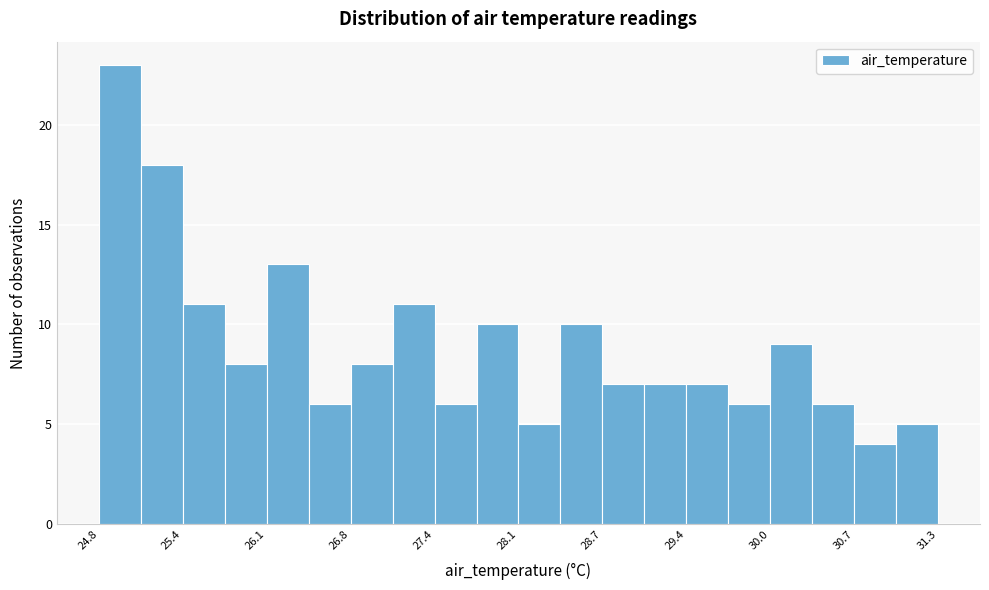

Read against the x-axis, roughly where is the centre of the tallest bar?

25.0